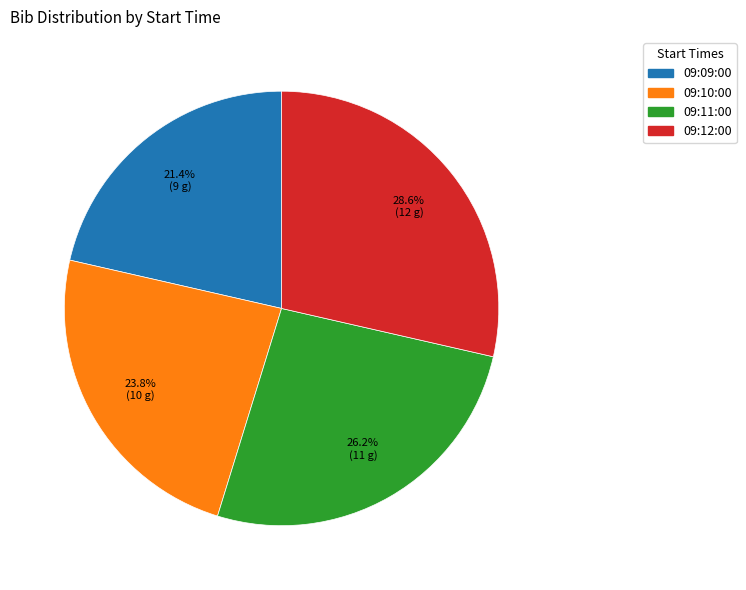

What is the largest slice in the pie chart?

09:12:00